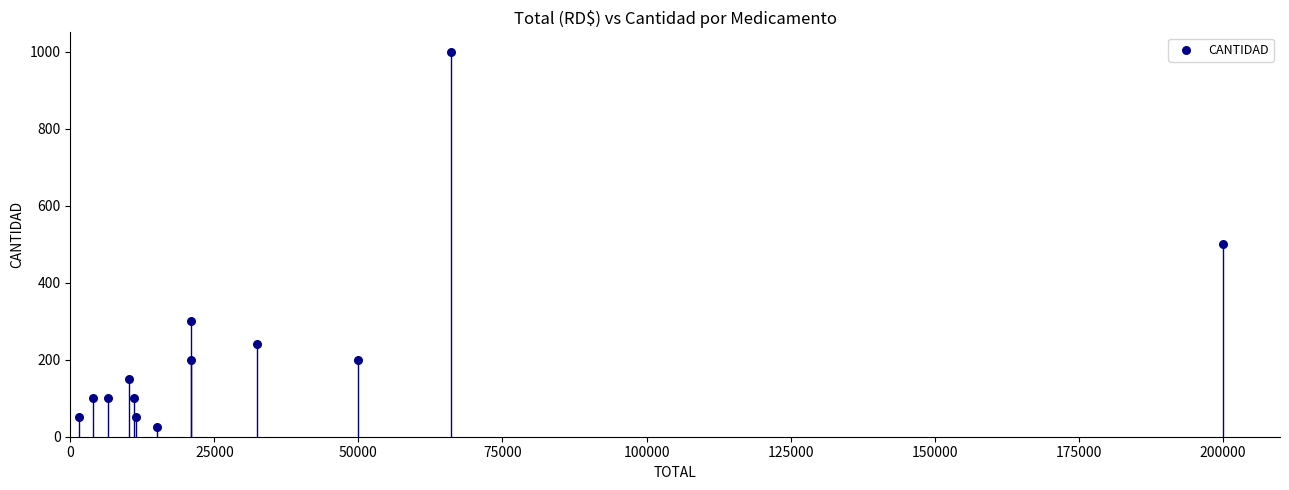

What is the range of Y values (max minus min)?

975